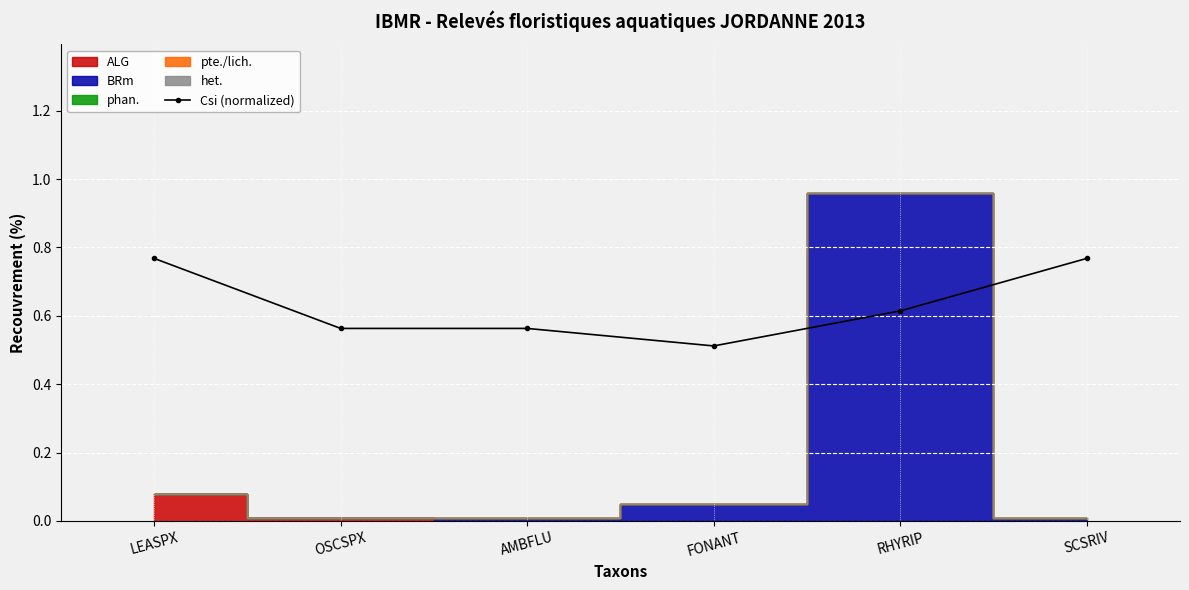

How many interior local valleys (lower than both neighbors) does the data have?

1